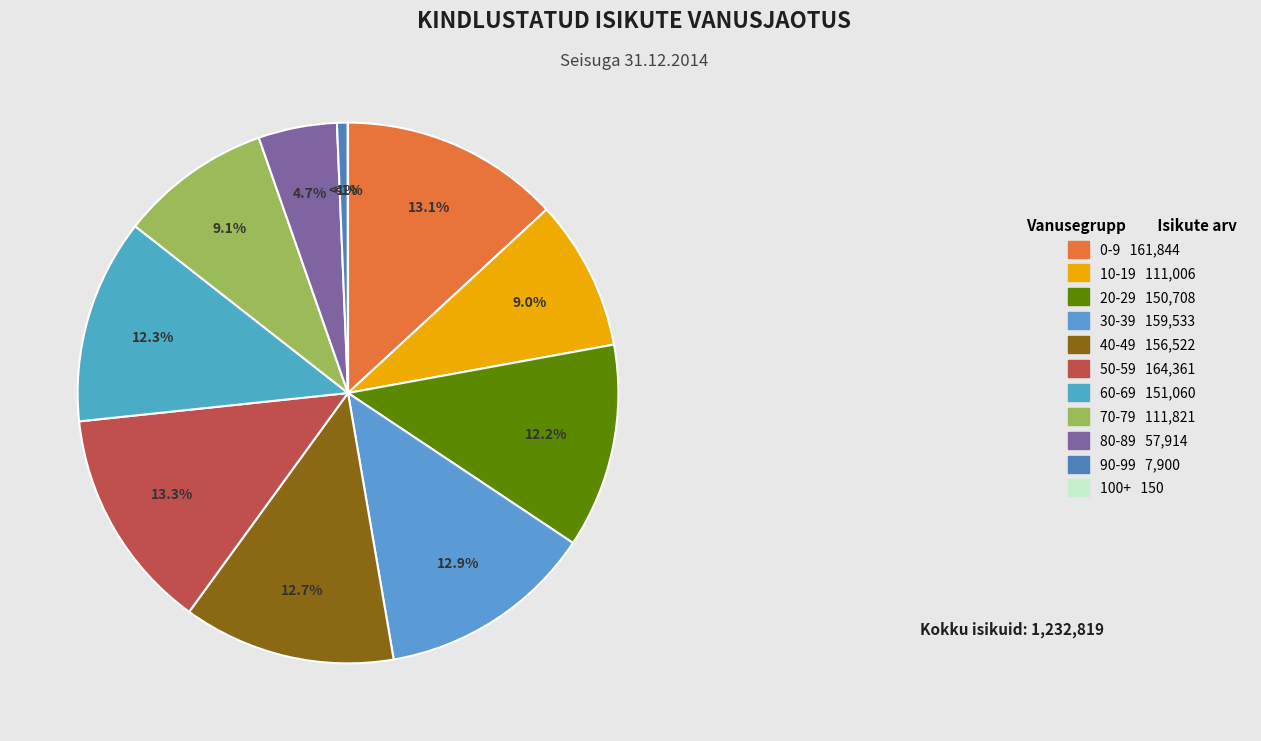

Does any single category account for the majority?

No